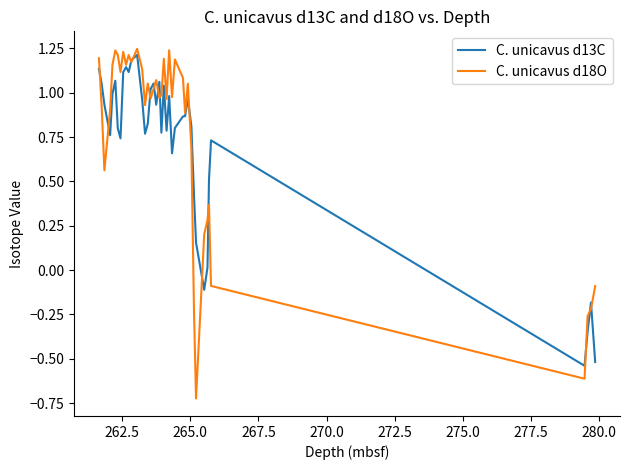

How many values in C. unicavus d13C are above zero?

35